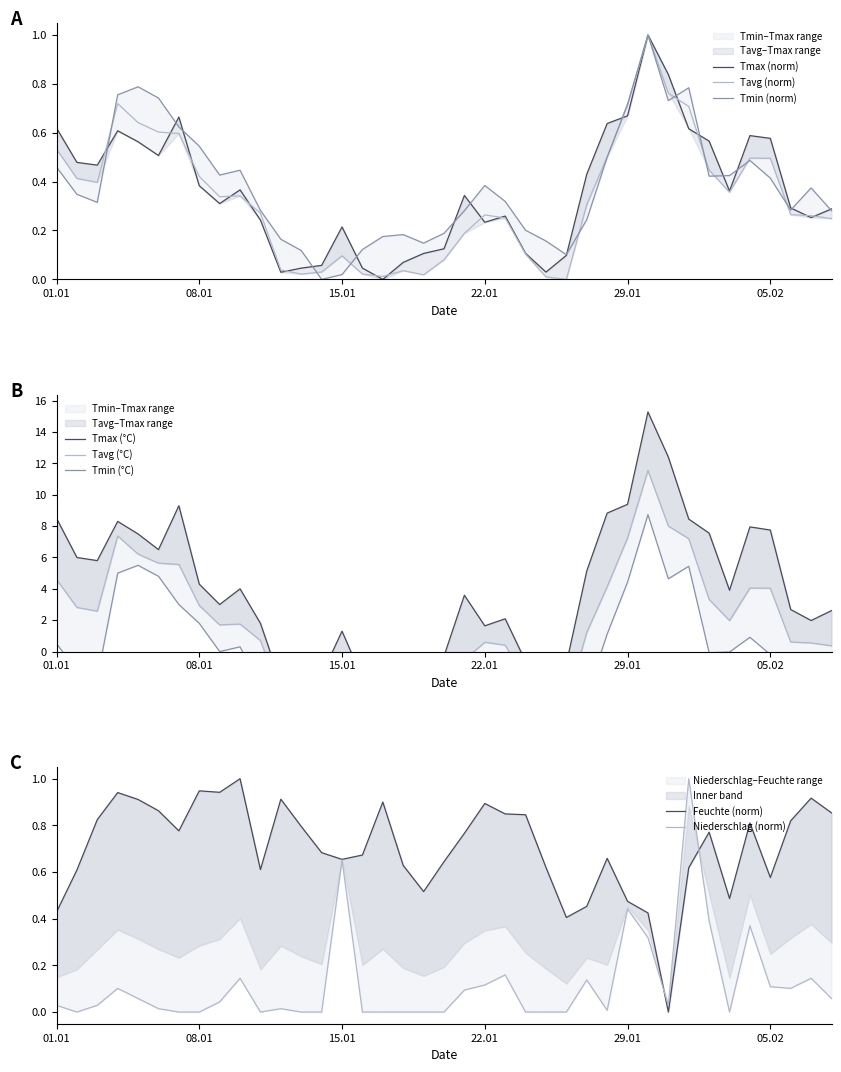

What is the difference between the maximum and minimum values in the Feuchte series?

1.0